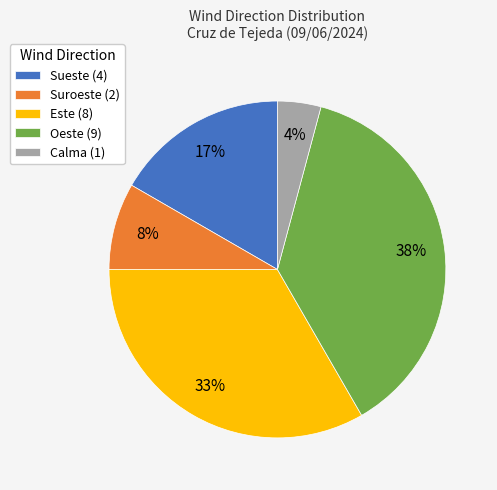

Is there any slice that represents more than half of the pie?

No